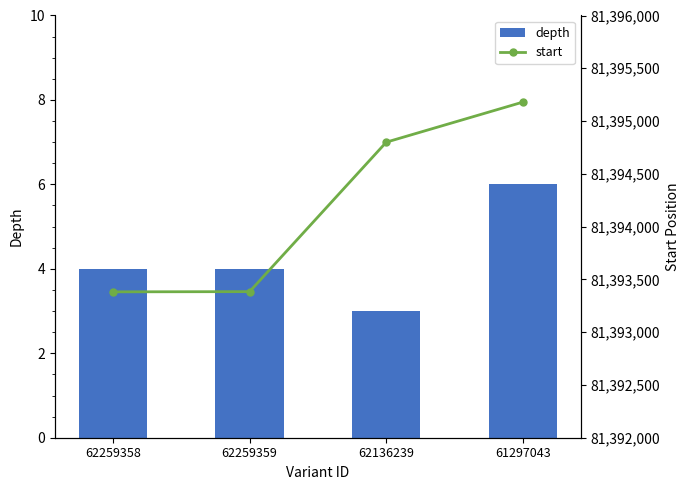

What is the sum of the depth values at 62136239 and 62259359?

7